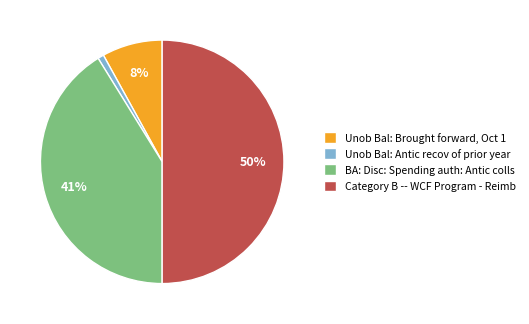

Is it true that Unob Bal: Antic recov of prior year is 1% of the pie?

True